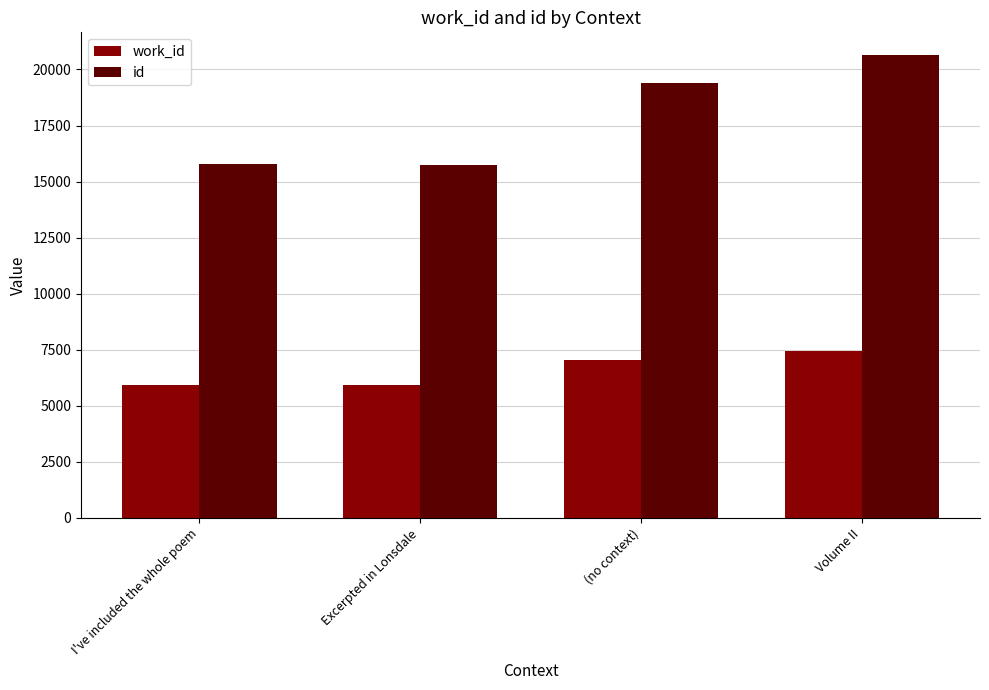

At I've included the whole poem, list the series in order from largest to smallest.

id, work_id